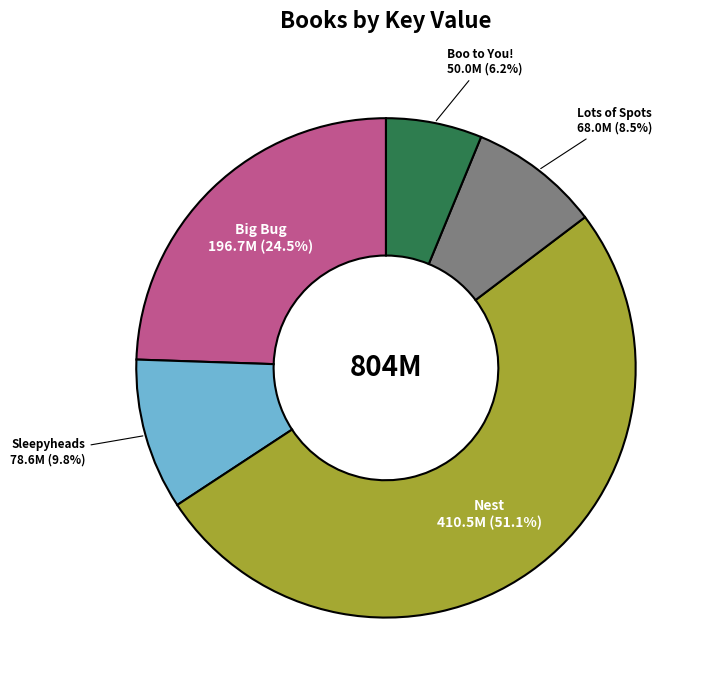

To the nearest percent, what portion does Nest represent?

51%